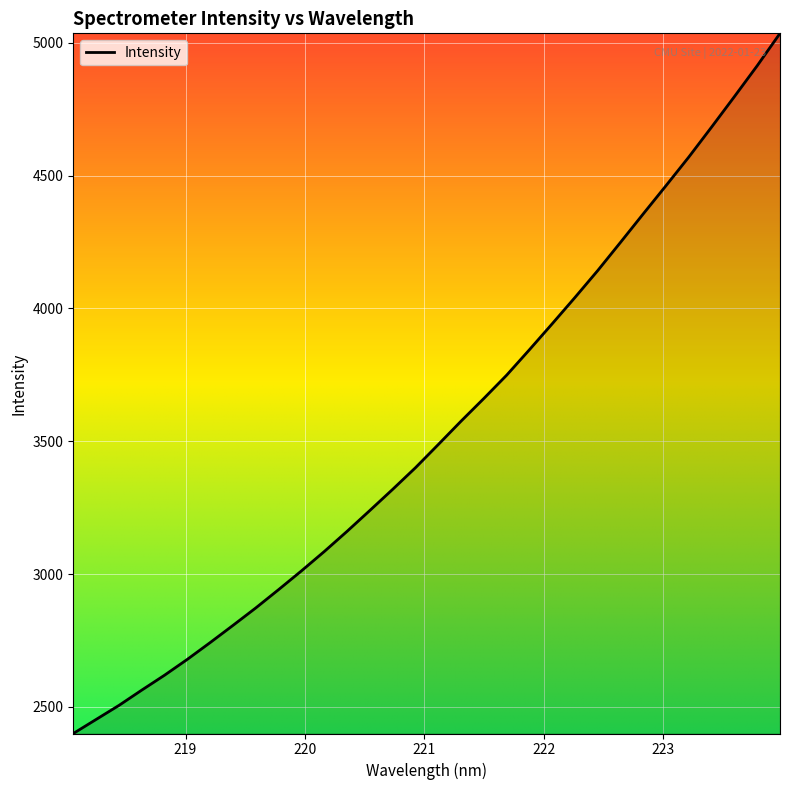

What is the smallest value displayed?

2399.7